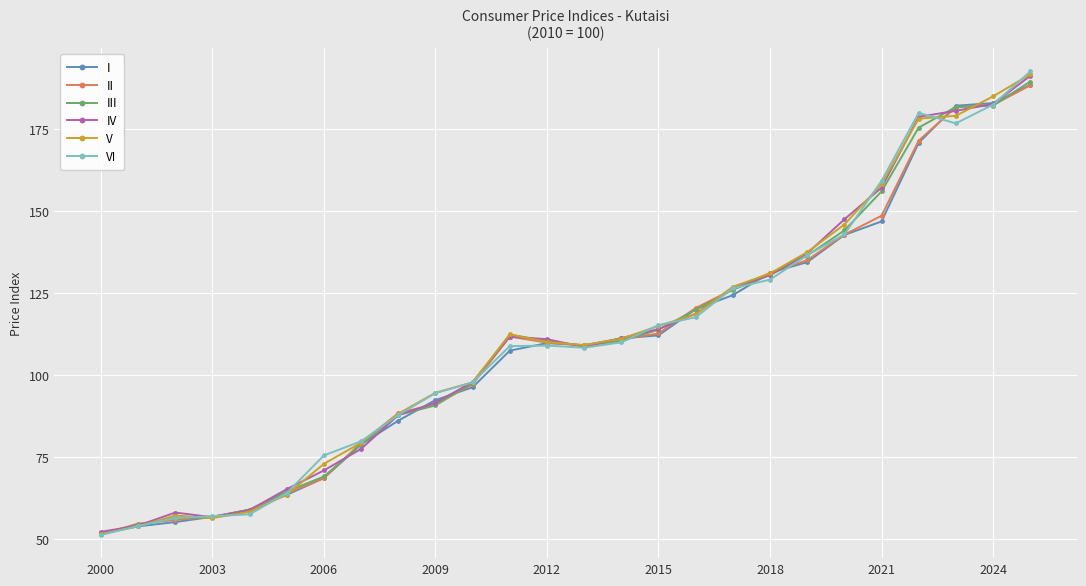

What is the minimum value for I?

51.7